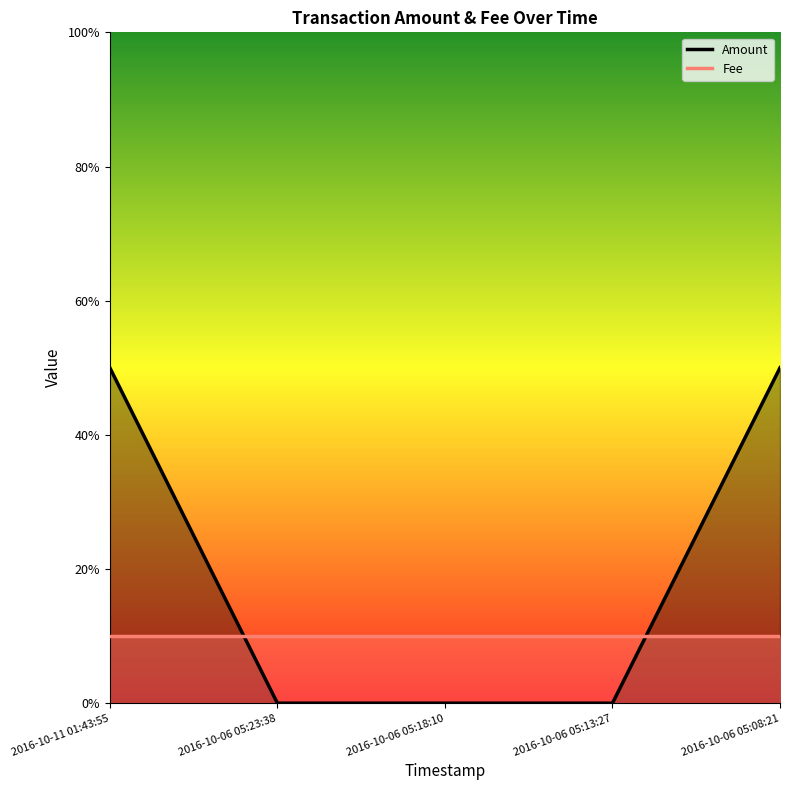

What is the label of the 2nd point from the right?

2016-10-06 05:13:27